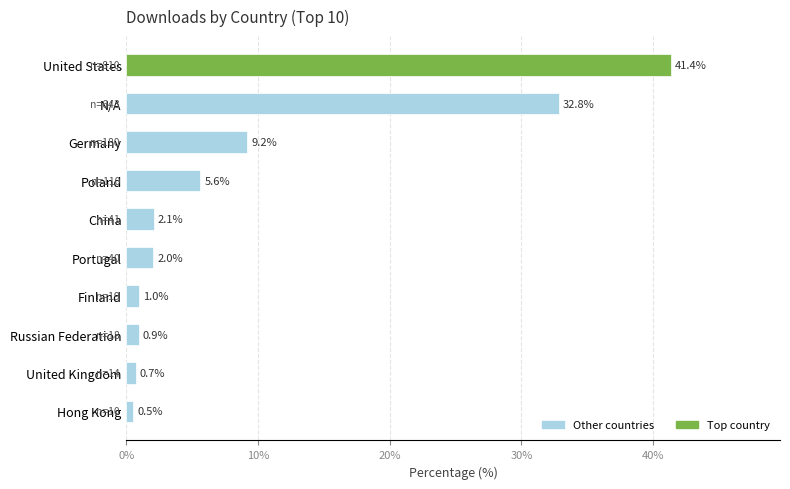

What is the difference between the second highest and minimum values?

32.3